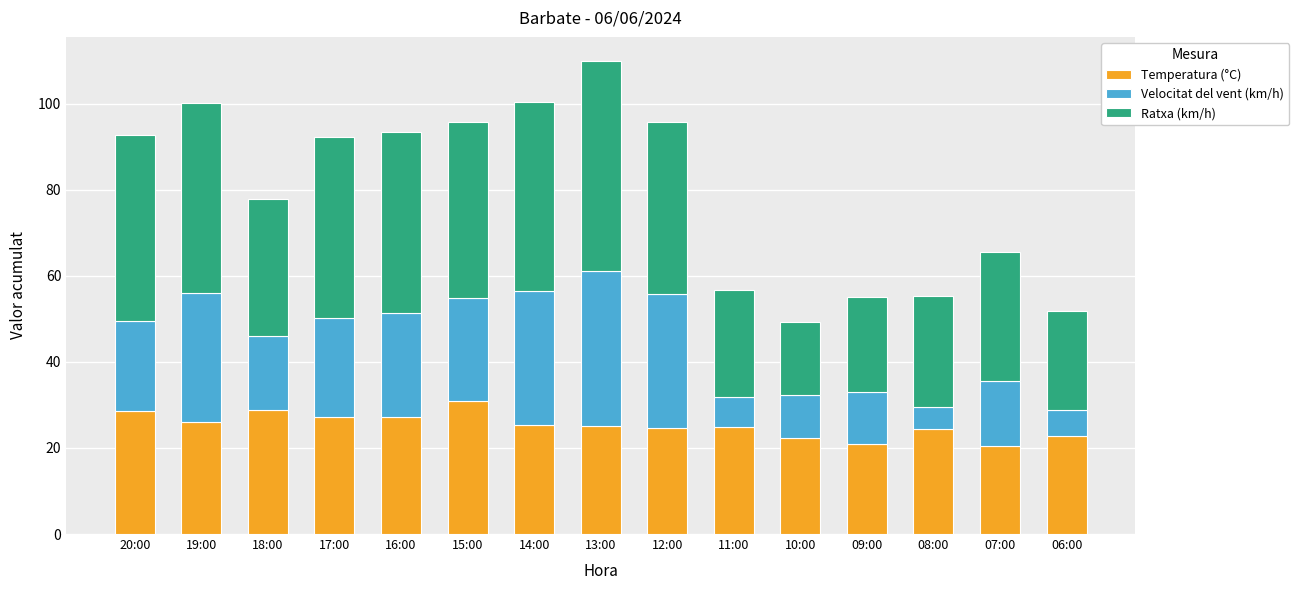

How many categories are shown in the chart?

15